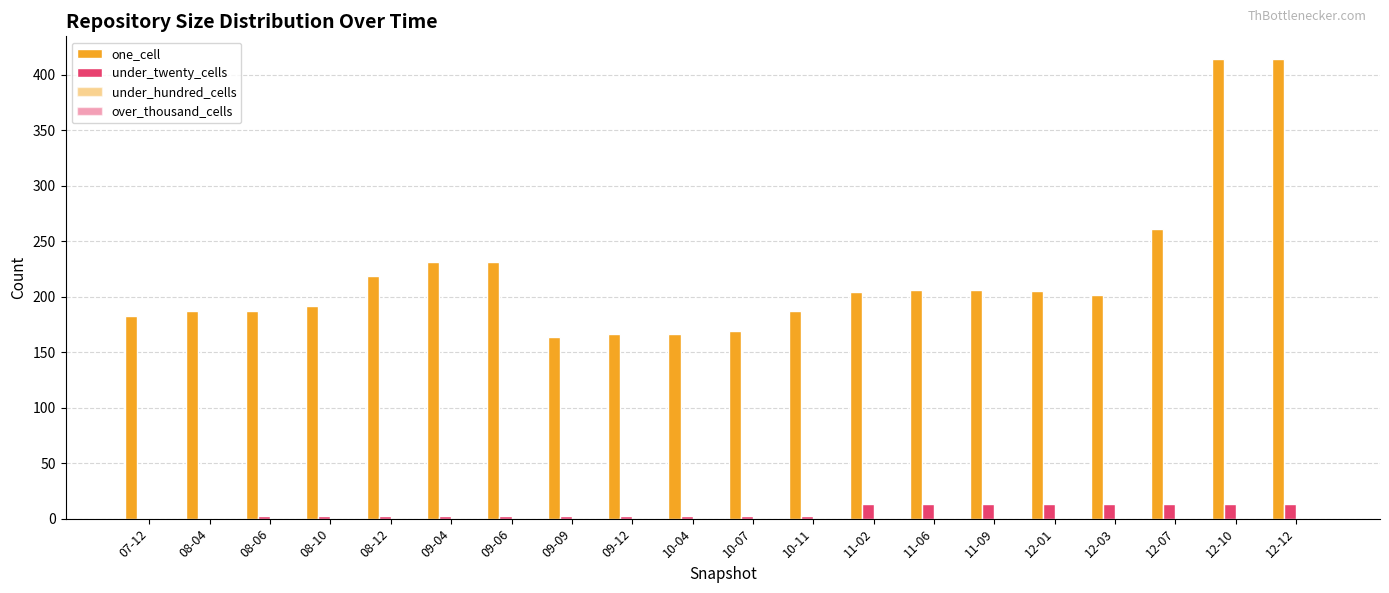

What is the sum of the one_cell values at 08-06 and 10-07?

356